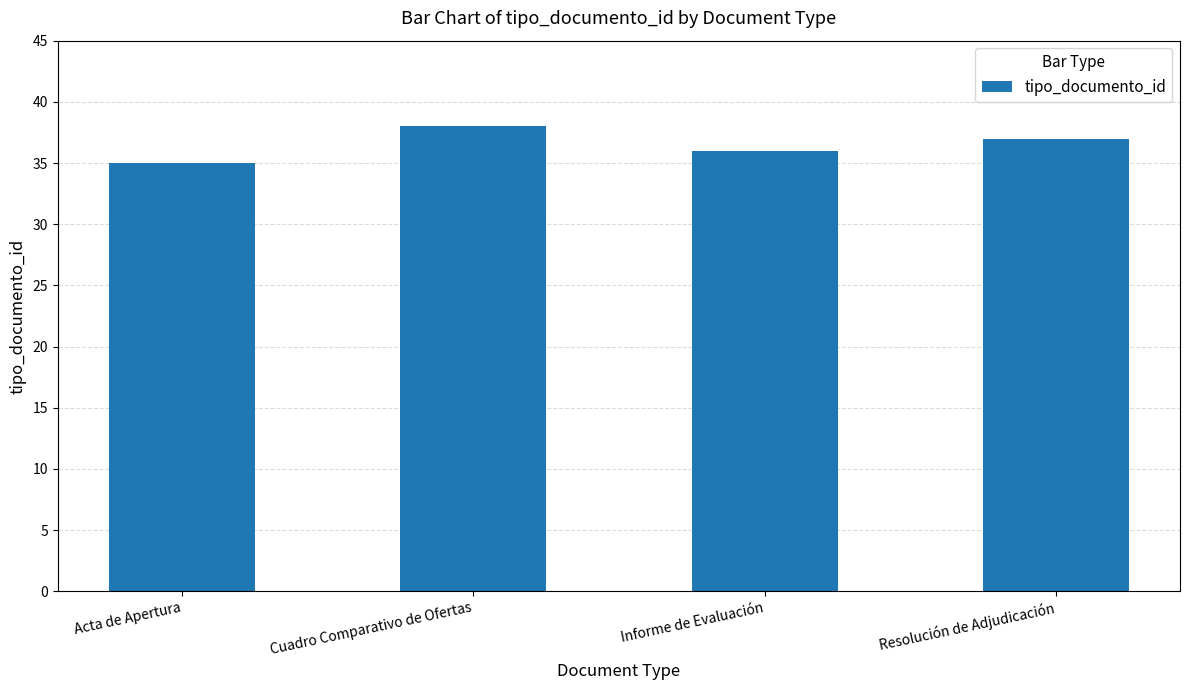

What is the maximum value shown in the chart?

38